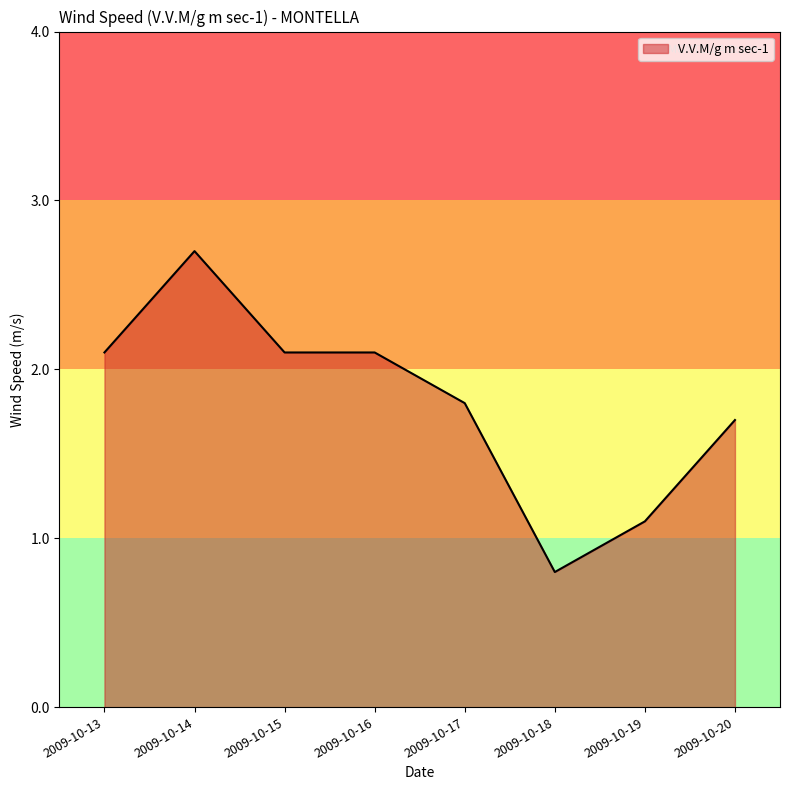

What is the sum of all values?

14.4